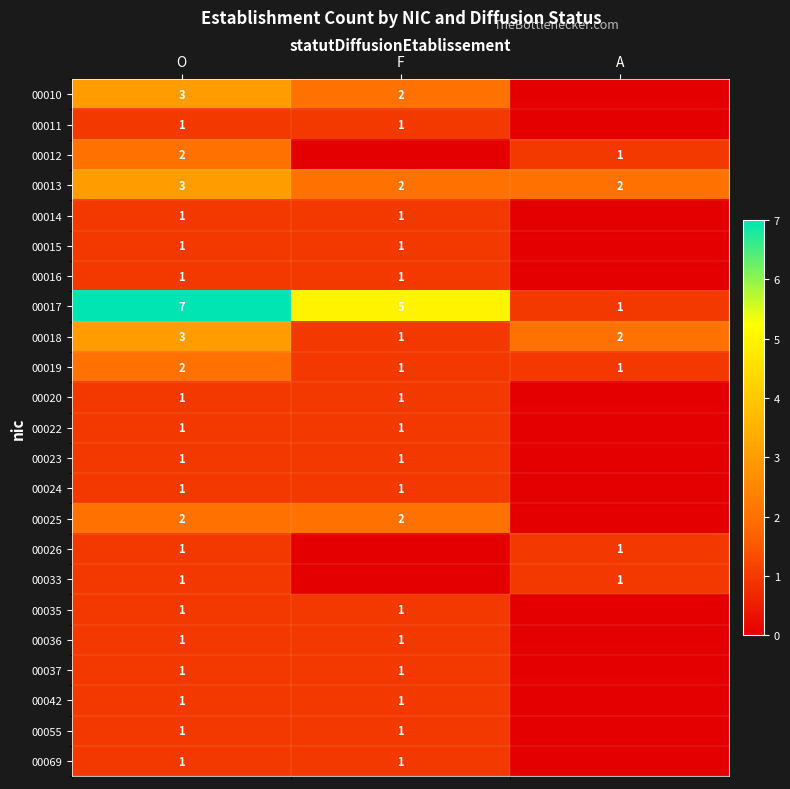

List the labels in order of 00018 value, smallest first.

F, A, O